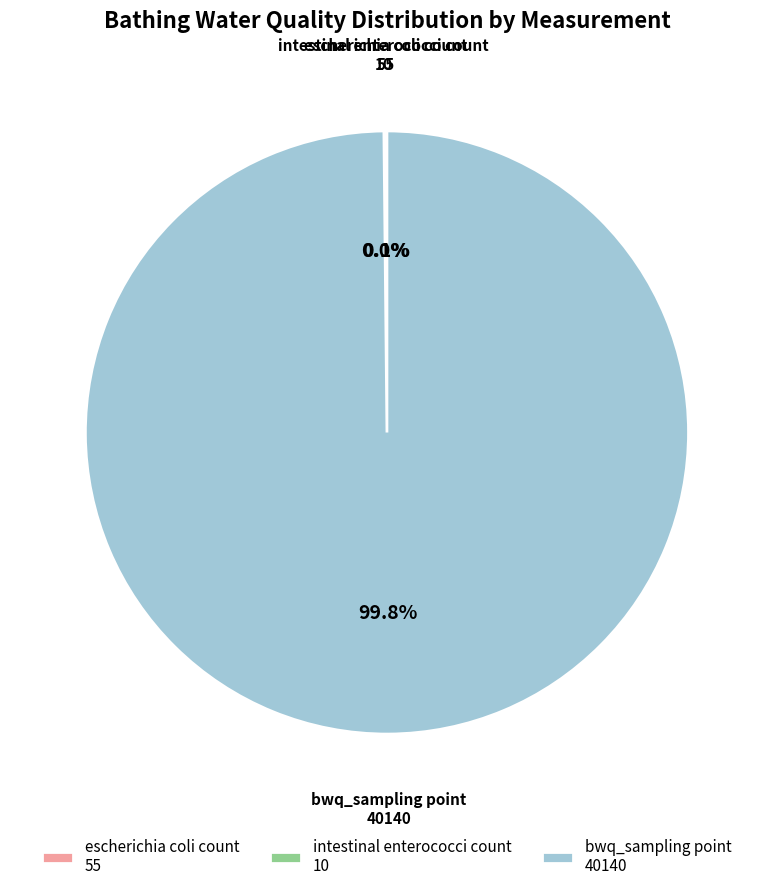

Which slice is the largest?

bwq_sampling point